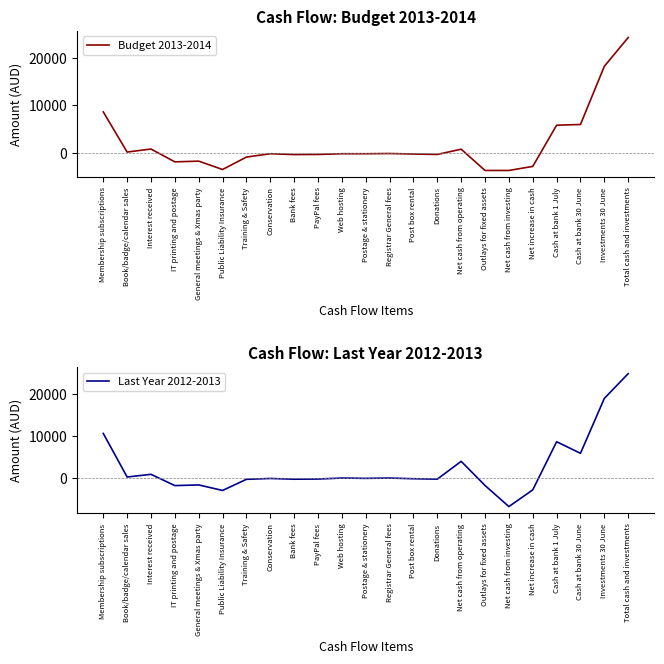

Reading right to left, list all the values displayed in this chart.

Budget 2013-2014: Total cash and investments=24204	Investments 30 June=18187	Cash at bank 30 June=6017	Cash at bank 1 July=5867	Net increase in cash=-2750	Net cash from investing=-3600	Outlays for fixed assets=-3600	Net cash from operating=850	Donations=-250	Post box rental=-160	Registrar General fees=-55	Postage & stationery=-100	Web hosting=-100	PayPal fees=-250	Bank fees=-275	Conservation=-100	Training & Safety=-800	Public Liability Insurance=-3395	General meetings & Xmas party=-1650	IT printing and postage=-1800	Interest received=885	Book/badge/calendar sales=250	Membership subscriptions=8650
Last Year 2012-2013: Total cash and investments=24757	Investments 30 June=18890	Cash at bank 30 June=5867	Cash at bank 1 July=8609	Net increase in cash=-2801	Net cash from investing=-6765	Outlays for fixed assets=-1765	Net cash from operating=3964	Donations=-255	Post box rental=-161	Registrar General fees=0	Postage & stationery=-75	Web hosting=0	PayPal fees=-232	Bank fees=-273	Conservation=-100	Training & Safety=-300	Public Liability Insurance=-2941	General meetings & Xmas party=-1633	IT printing and postage=-1790	Interest received=884	Book/badge/calendar sales=247	Membership subscriptions=10578